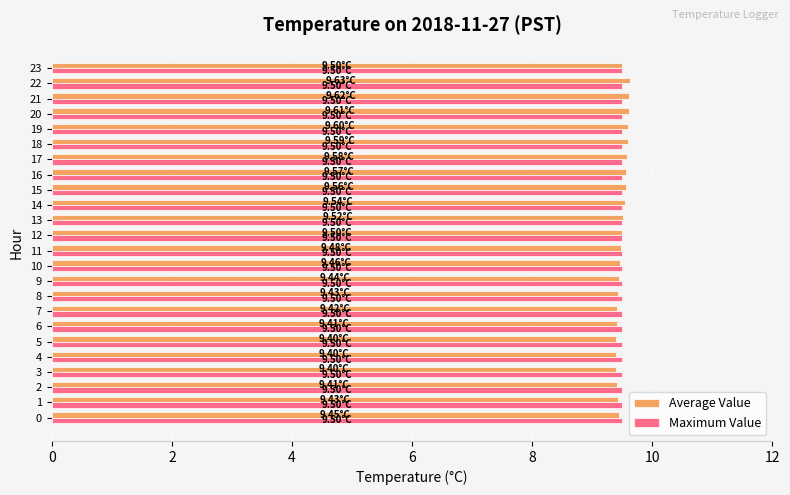

What is the average value of the Maximum Value series?

9.5